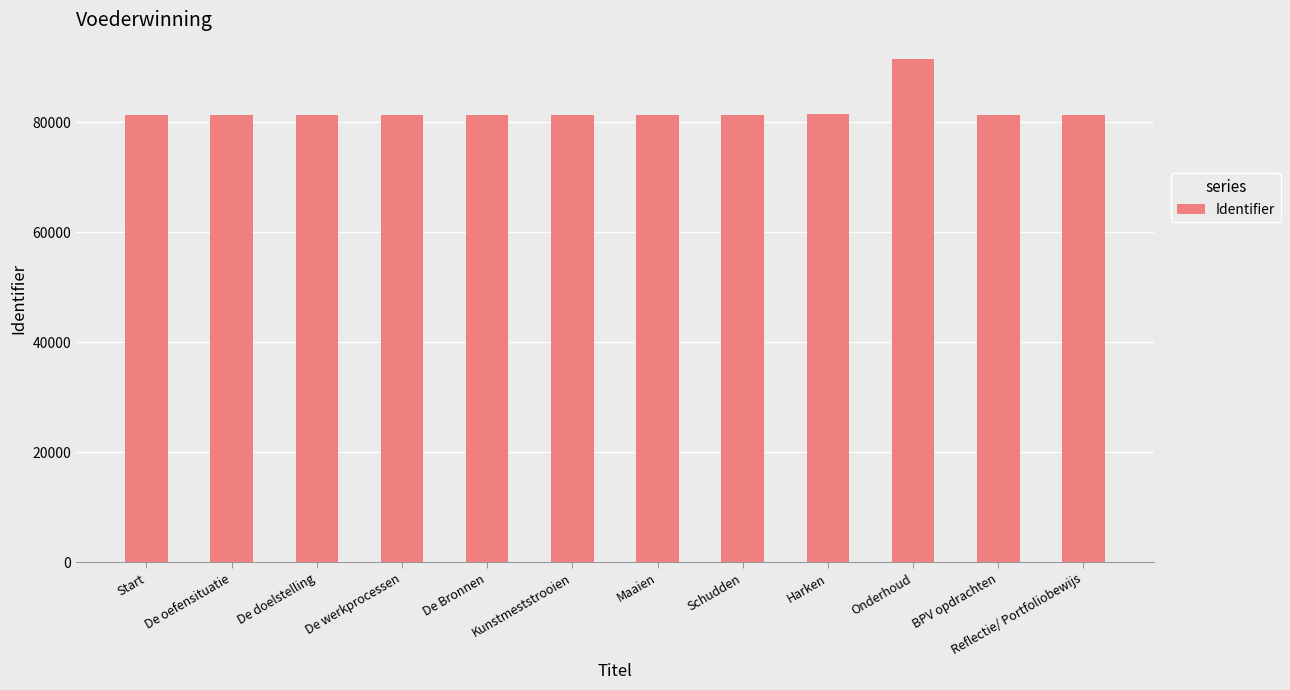

What is the approximate value at De Bronnen, to the nearest 50?

81300